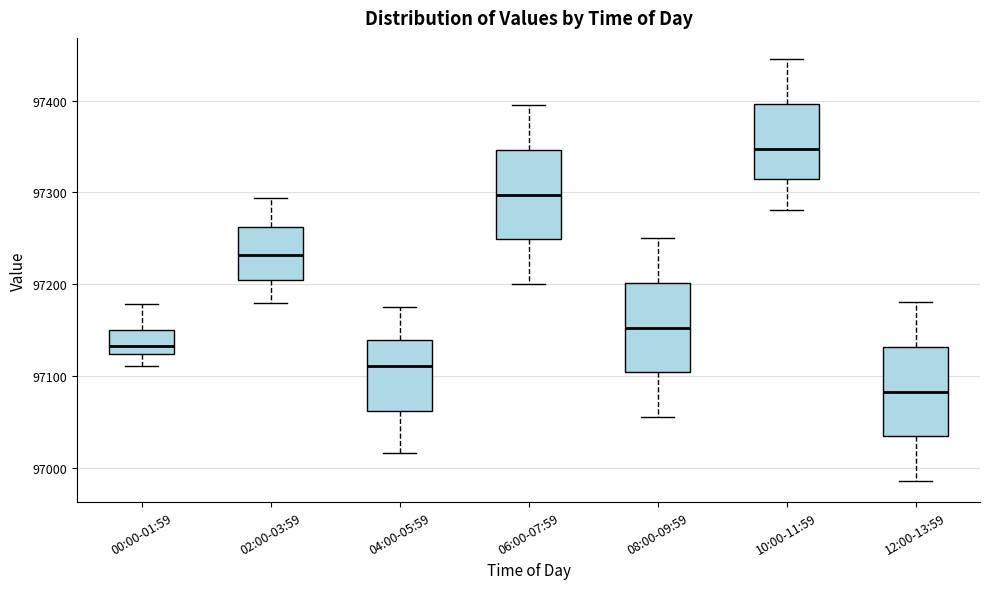

Which box has the lowest median line?

12:00-13:59